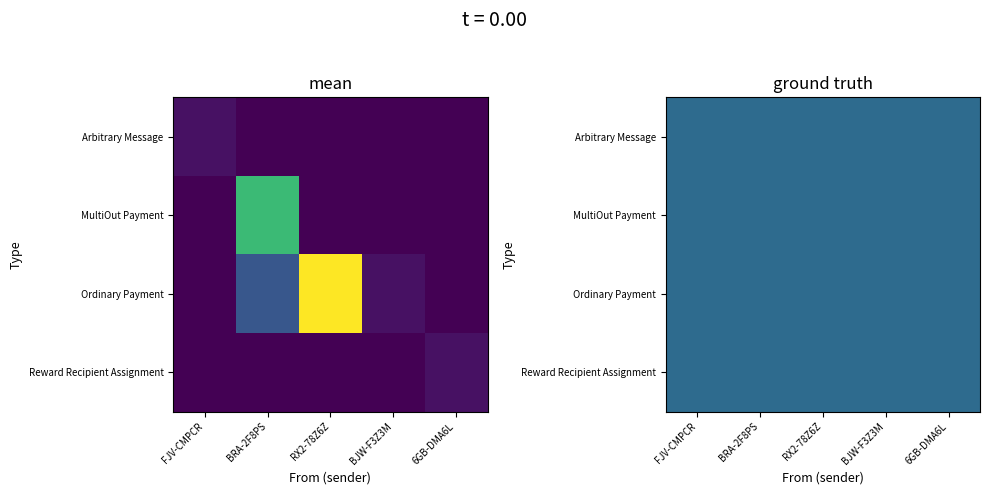

List the labels in order of MultiOut Payment value, largest first.

BRA-2F8PS, FJV-CMPCR, RX2-78Z6Z, BJW-F3Z3M, 6GB-DMA6L